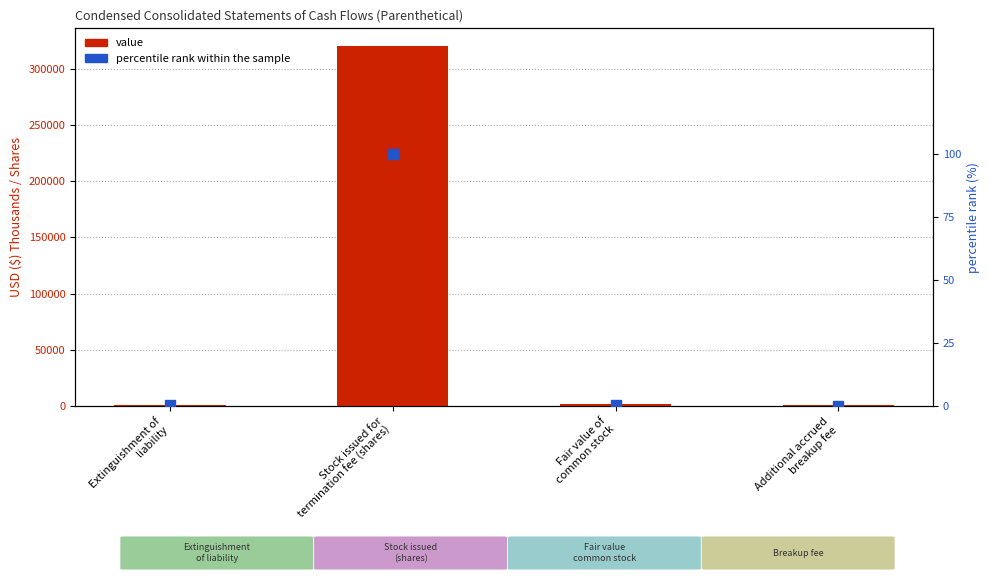

At how many categories does at least one series exceed 132518?

1